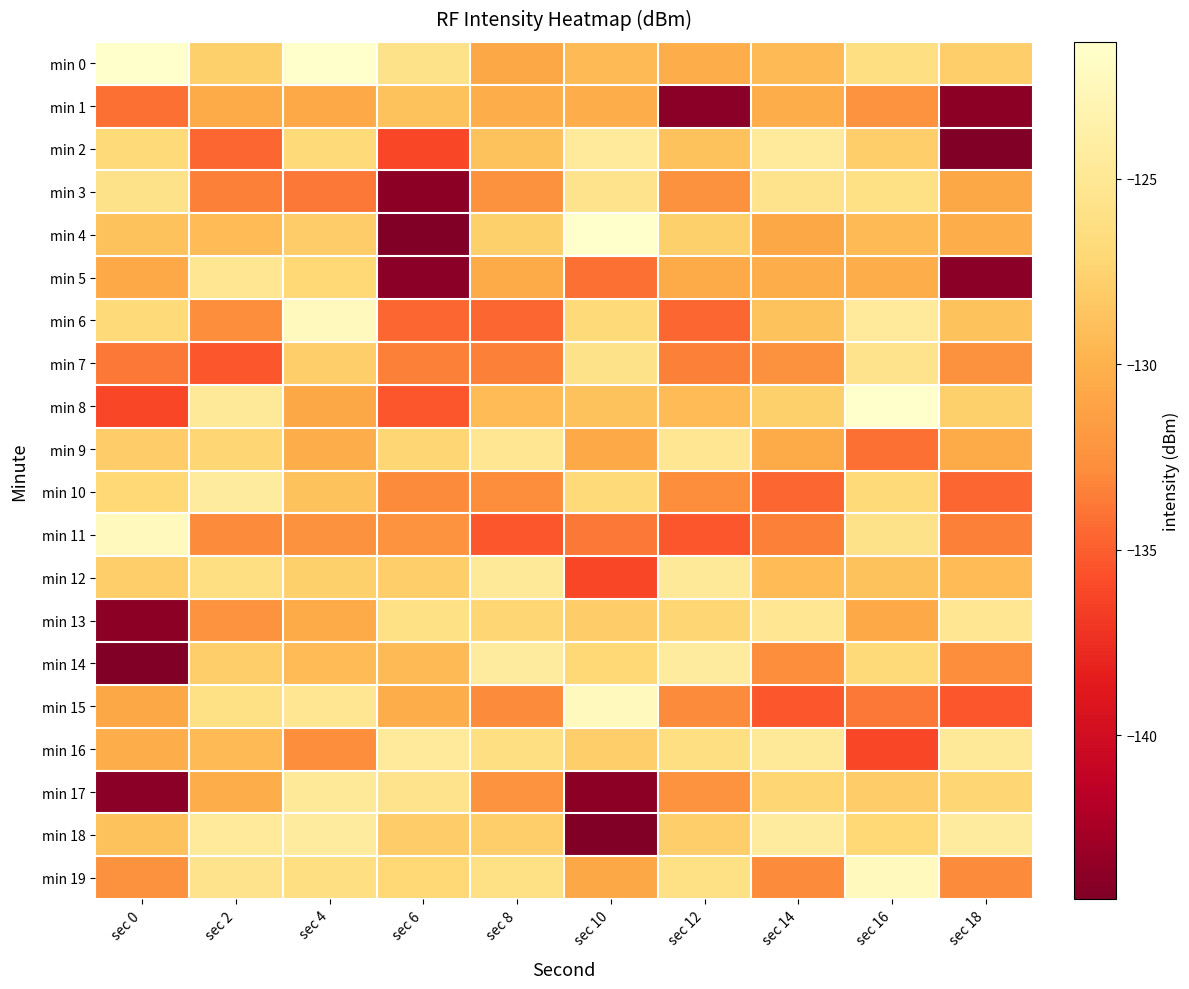

At sec 10, list the series in order from largest to smallest.

min 4, min 15, min 2, min 3, min 7, min 10, min 6, min 14, min 16, min 13, min 8, min 0, min 1, min 9, min 19, min 11, min 5, min 12, min 17, min 18